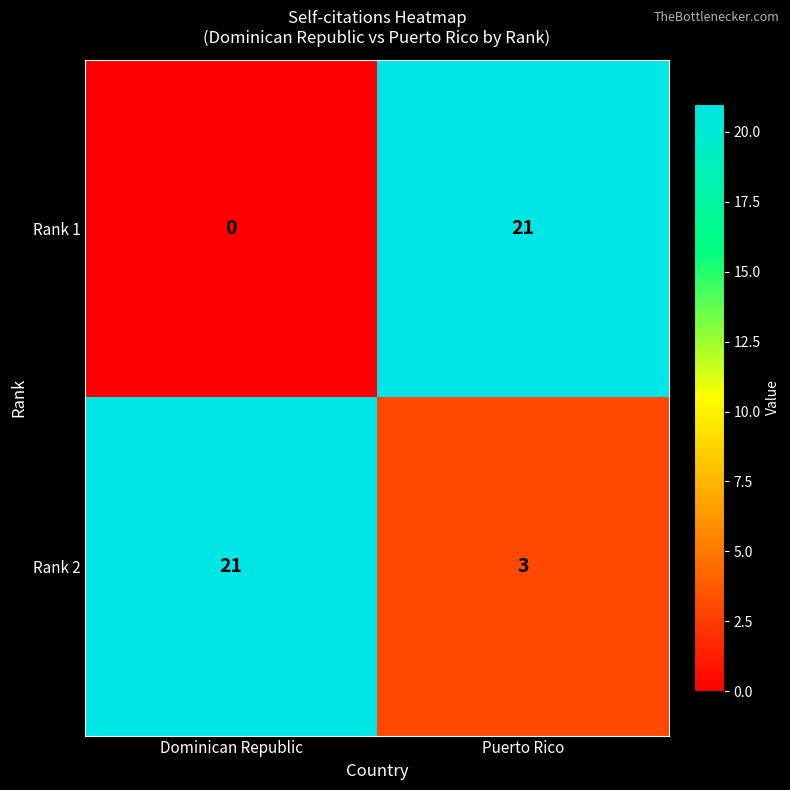

What is the total value across all series at Dominican Republic?

21